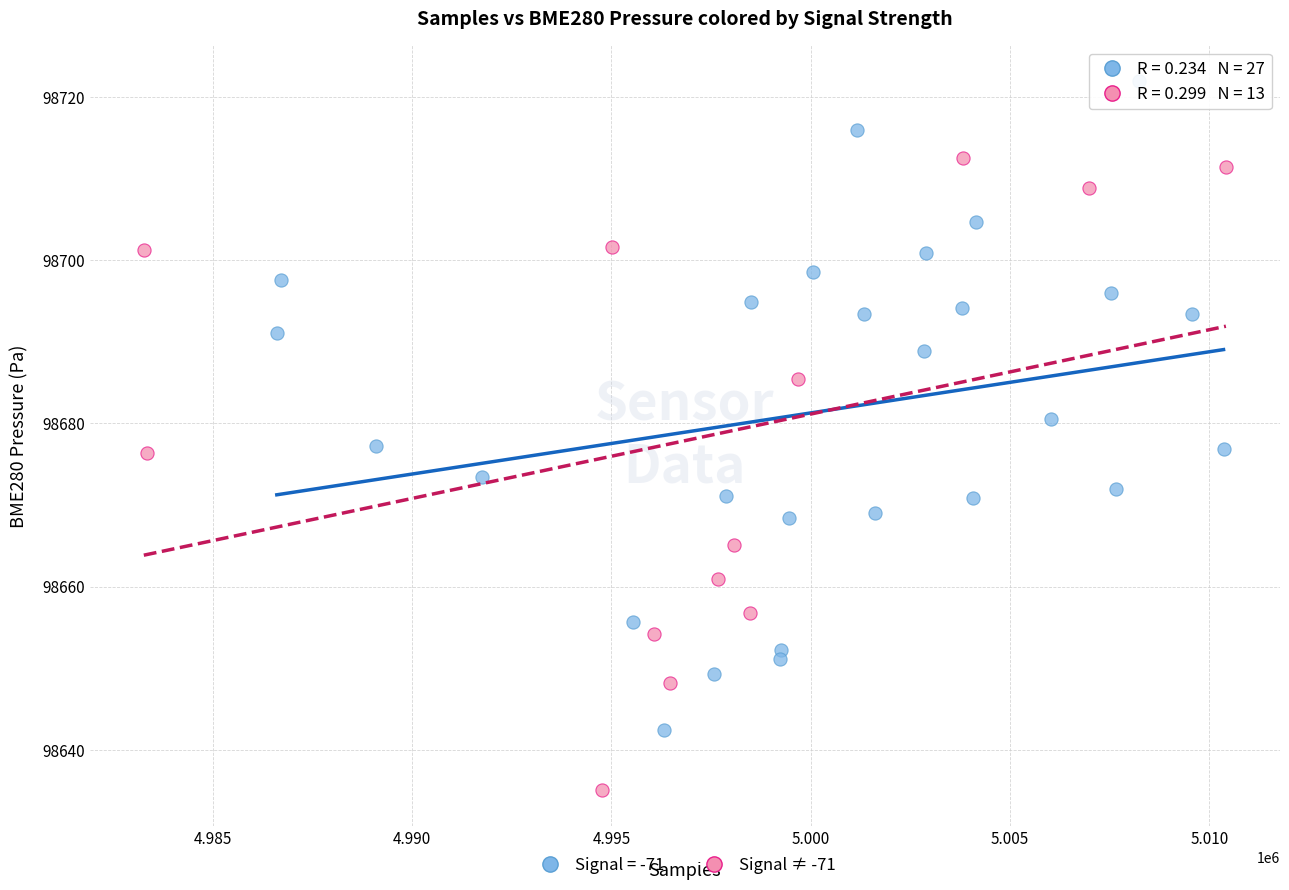

Which series contains the highest Y value?

Signal = -71